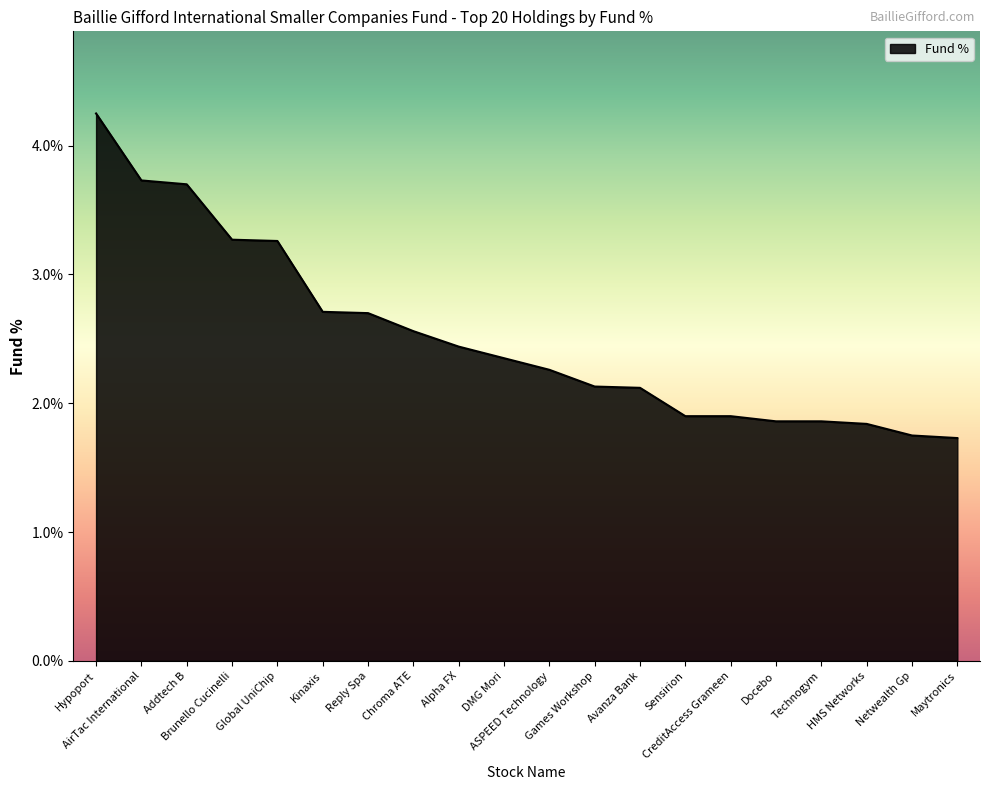

What is the difference between the maximum and minimum values?

2.5